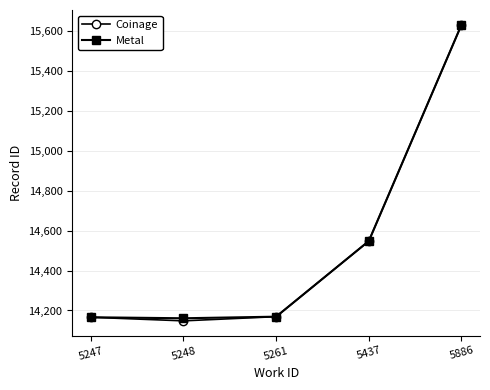

True or false: Coinage has a value of 6441 at 5248.

False